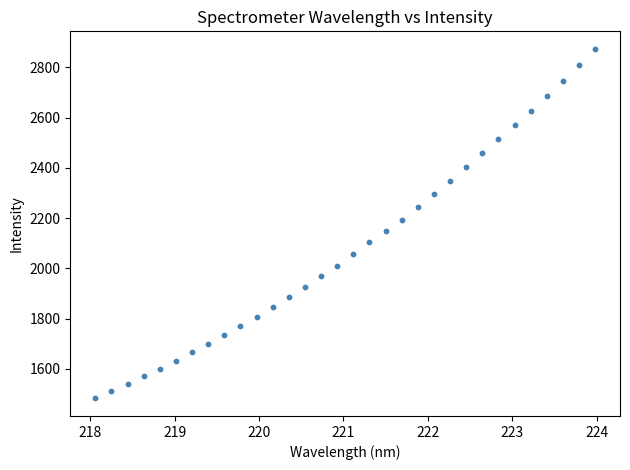

What is the range of Y values (max minus min)?

1391.3